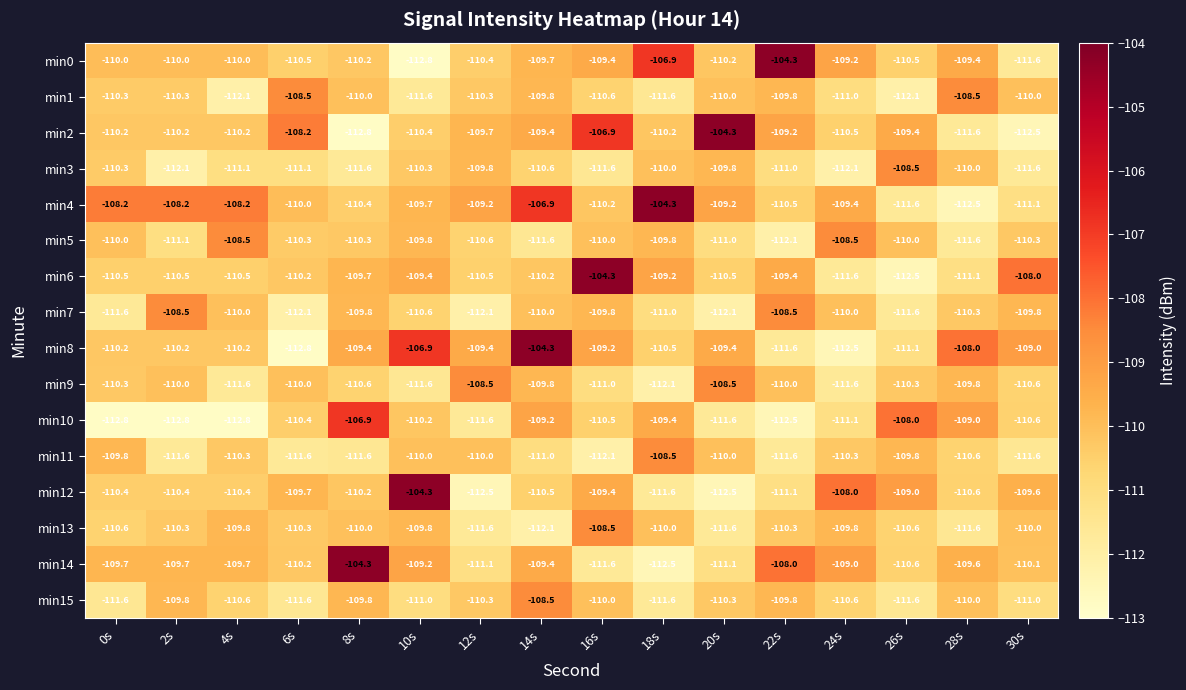

What is the approximate value of min9 at 2s?

-110.0